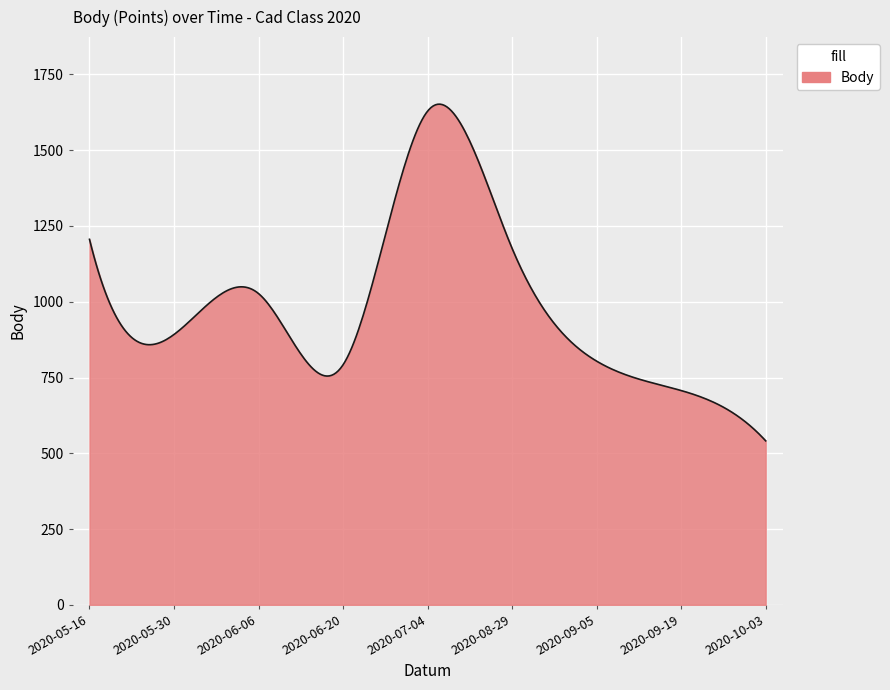

What is the smallest value displayed?

541.0